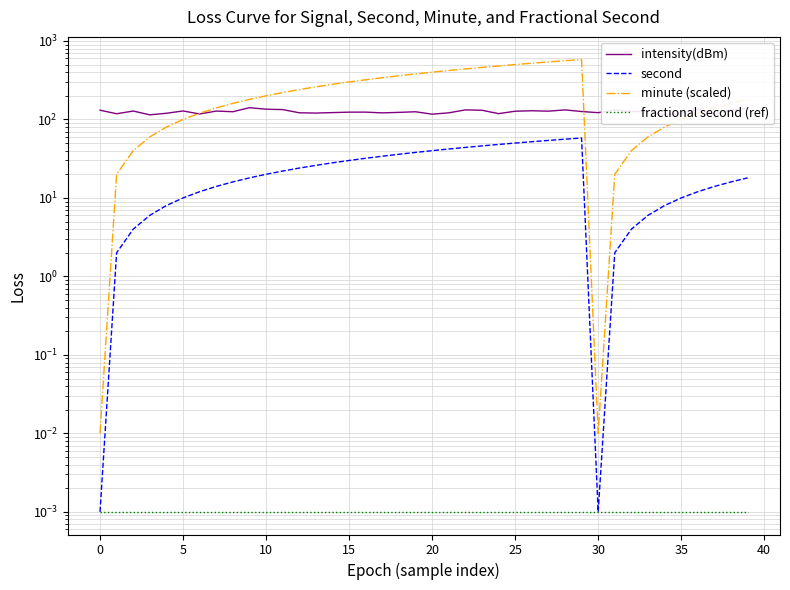

Which series ends up on top after the final intersection of minute (scaled) and intensity(dBm)?

minute (scaled)